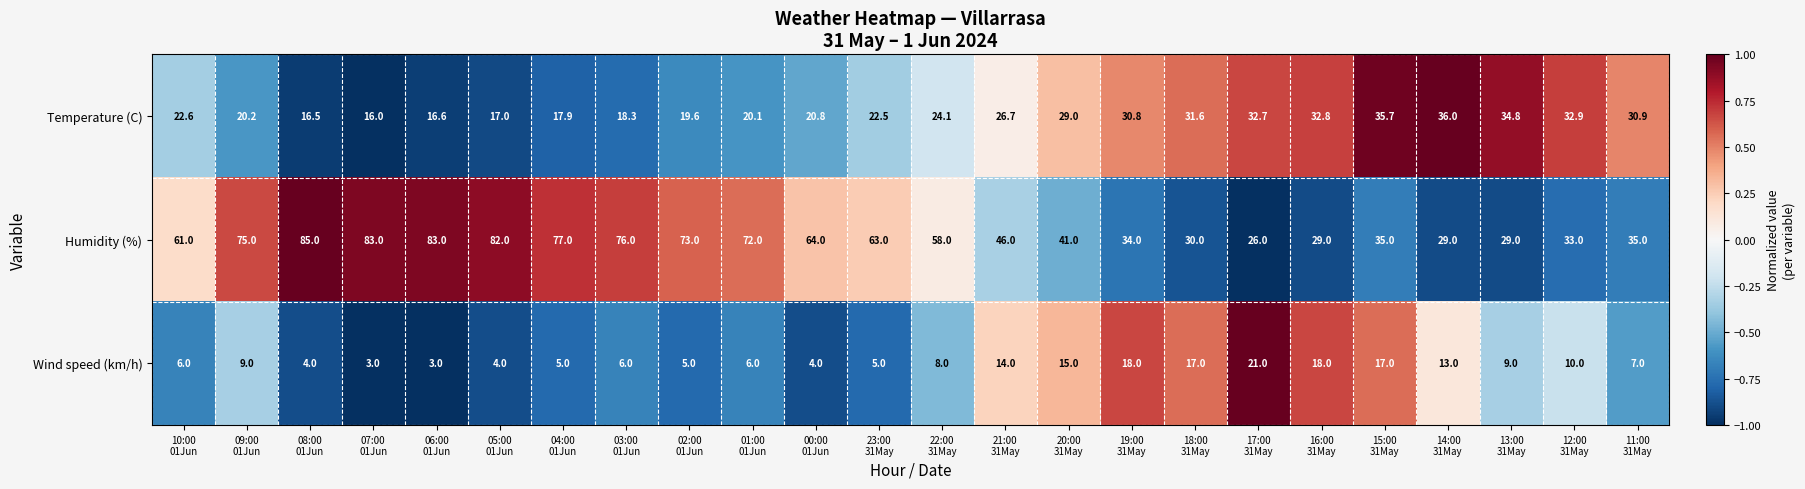

Which series has the largest range (max minus min)?

Humidity (%)